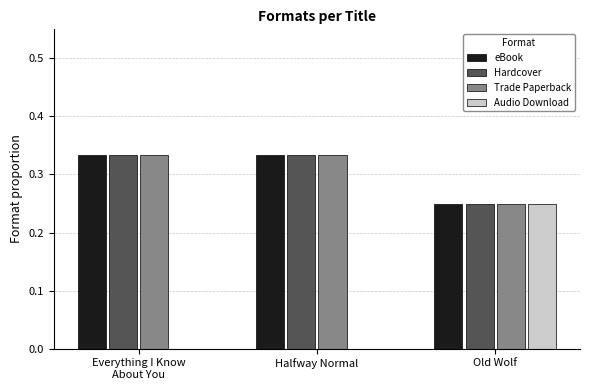

Is it true that Trade Paperback equals 0.1 at Old Wolf?

False